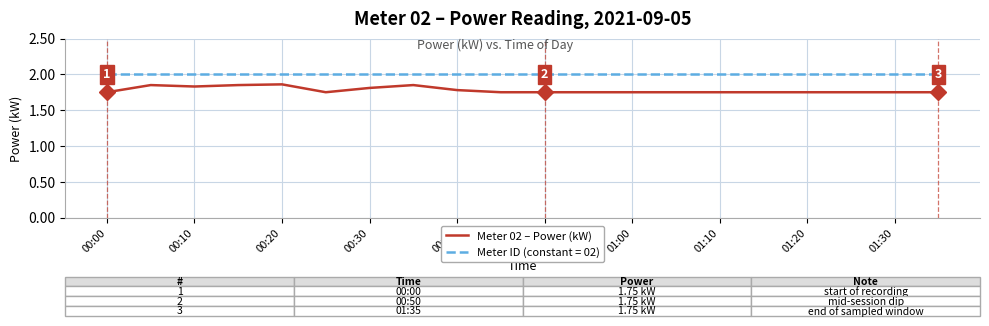

List the series in order of their peak value, lowest first.

Meter 02 – Power (kW), Meter ID (constant = 02)